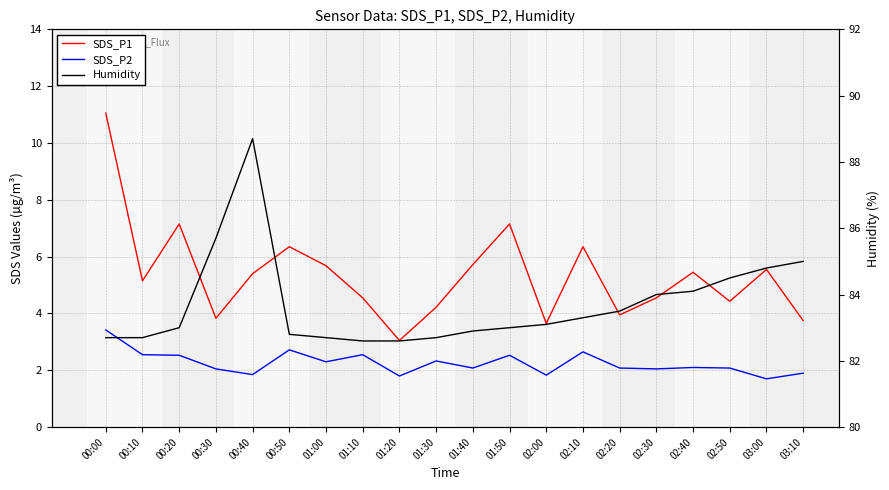

Reading right to left, what are all the values shown in this chart?

SDS_P1: 03:10=3.8	03:00=5.5	02:50=4.4	02:40=5.5	02:30=4.5	02:20=4.0	02:10=6.3	02:00=3.6	01:50=7.2	01:40=5.7	01:30=4.2	01:20=3.0	01:10=4.5	01:00=5.7	00:50=6.3	00:40=5.4	00:30=3.8	00:20=7.2	00:10=5.2	00:00=11.1
SDS_P2: 03:10=1.9	03:00=1.7	02:50=2.1	02:40=2.1	02:30=2.0	02:20=2.1	02:10=2.6	02:00=1.8	01:50=2.5	01:40=2.1	01:30=2.3	01:20=1.8	01:10=2.5	01:00=2.3	00:50=2.7	00:40=1.9	00:30=2.0	00:20=2.5	00:10=2.5	00:00=3.4
Humidity: 03:10=85.0	03:00=84.8	02:50=84.5	02:40=84.1	02:30=84.0	02:20=83.5	02:10=83.3	02:00=83.1	01:50=83.0	01:40=82.9	01:30=82.7	01:20=82.6	01:10=82.6	01:00=82.7	00:50=82.8	00:40=88.7	00:30=85.7	00:20=83.0	00:10=82.7	00:00=82.7